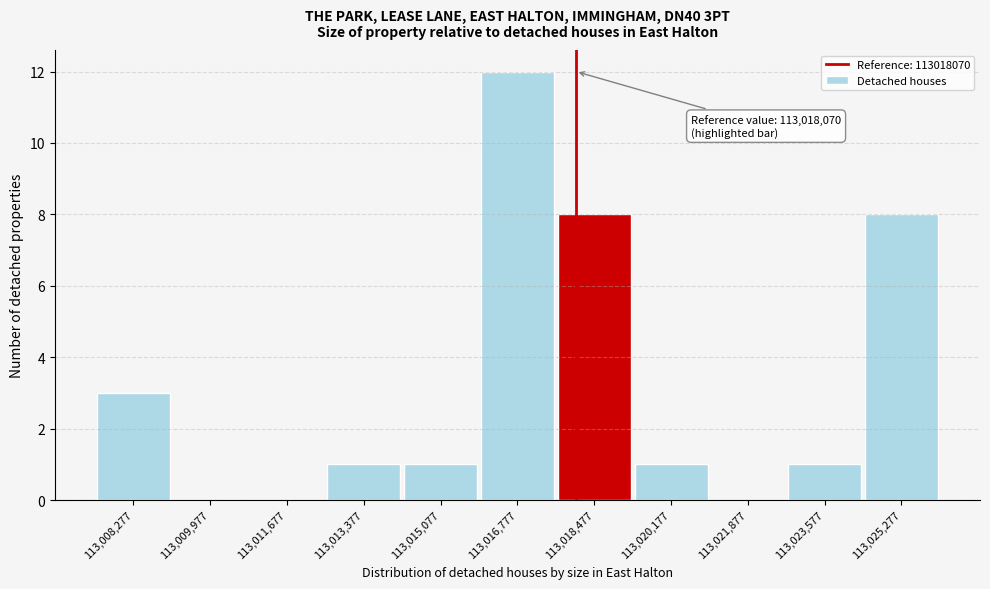

Which range on the x-axis has the tallest bar?

113016000 to 113017600